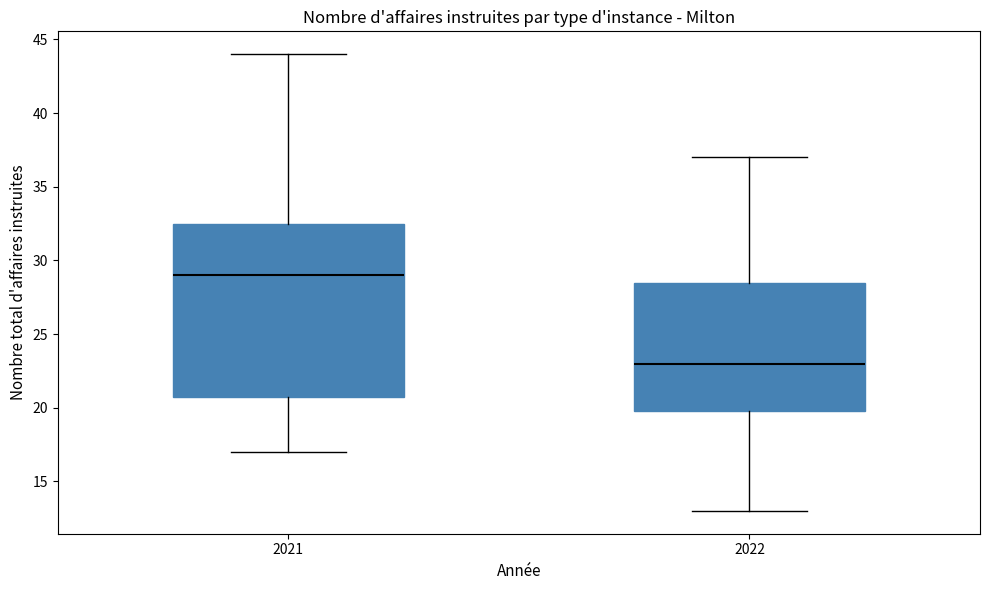

Which box's median line is the lowest?

2022